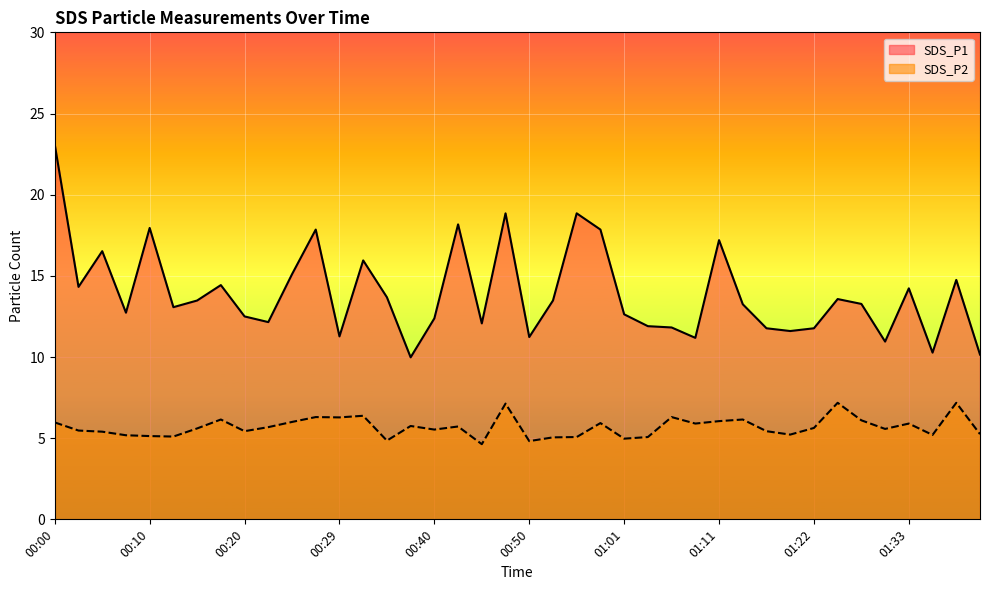

Which category has the lowest value across all series?

00:45